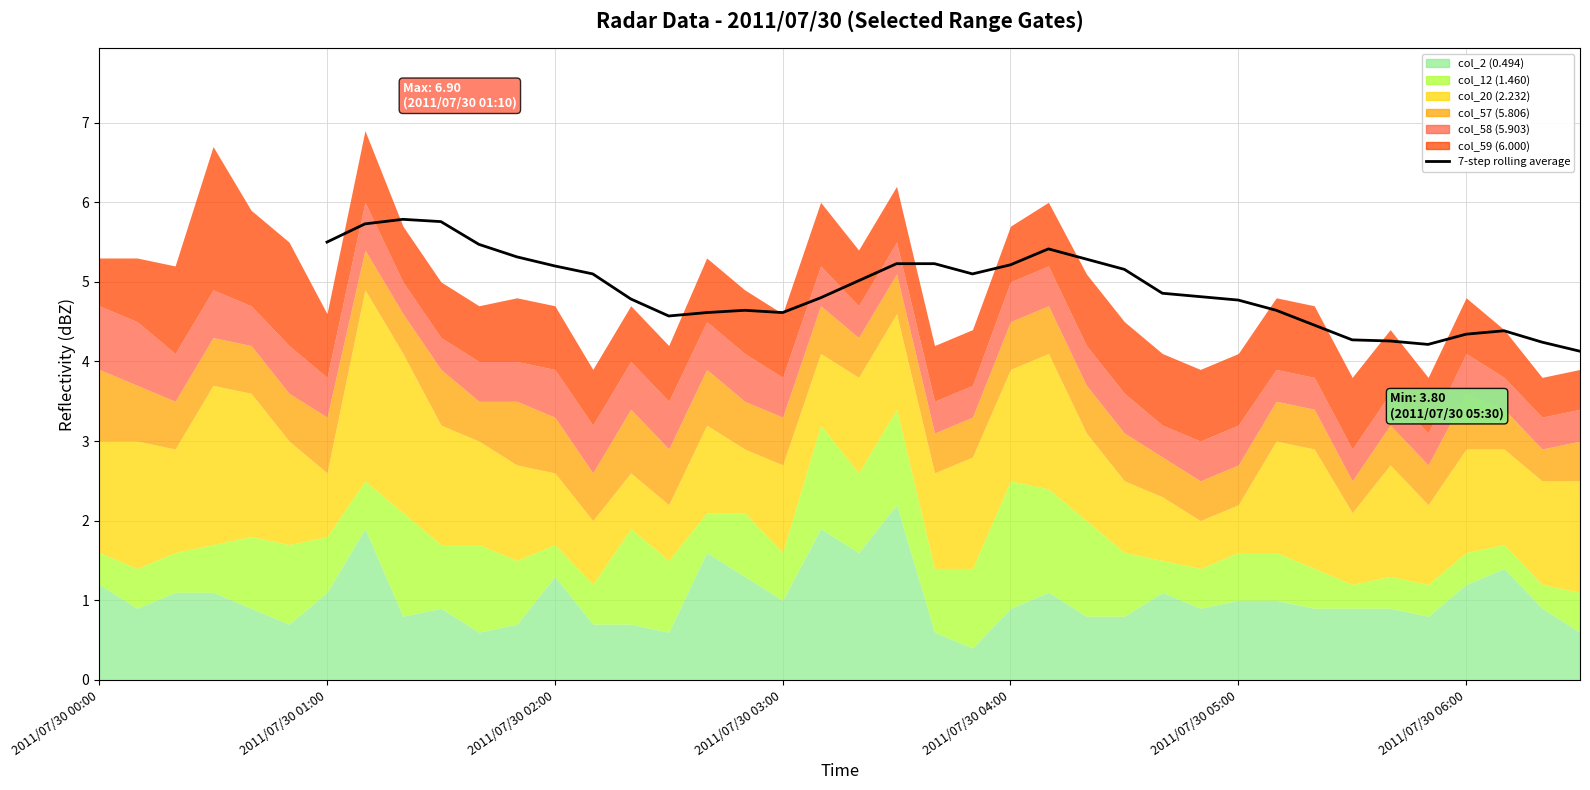

What is the change in value from 2011/07/30 03:00 to 2011/07/30 06:00?

-0.3